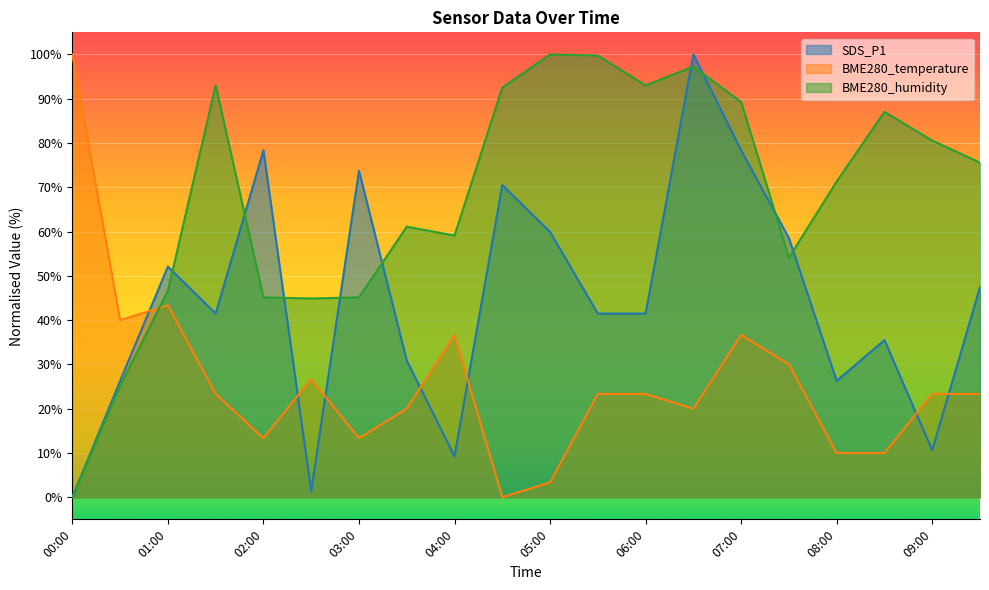

In BME280_humidity, how many points are higher than both neighbors (excluding endpoints)?

5